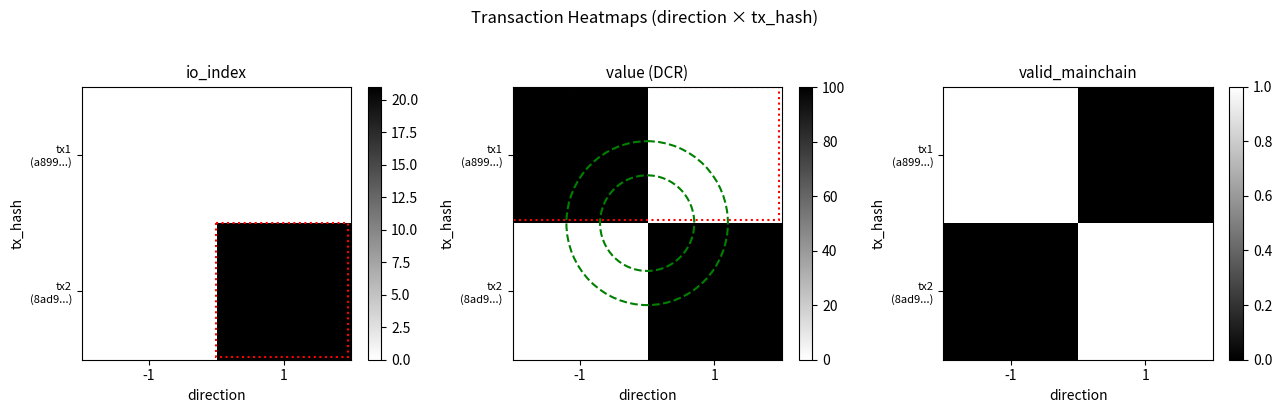

The value of tx2 (8ad9...) at 1 is 0. True or false?

False